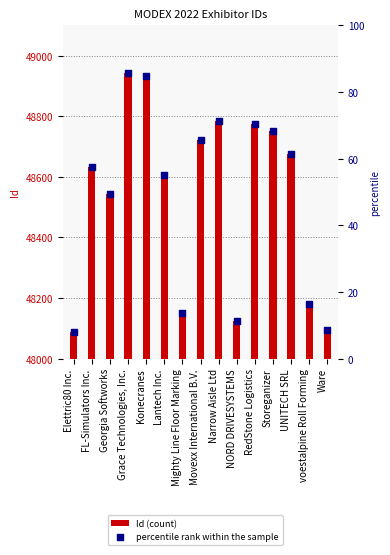

Which series contains the highest Y value?

Id (count)